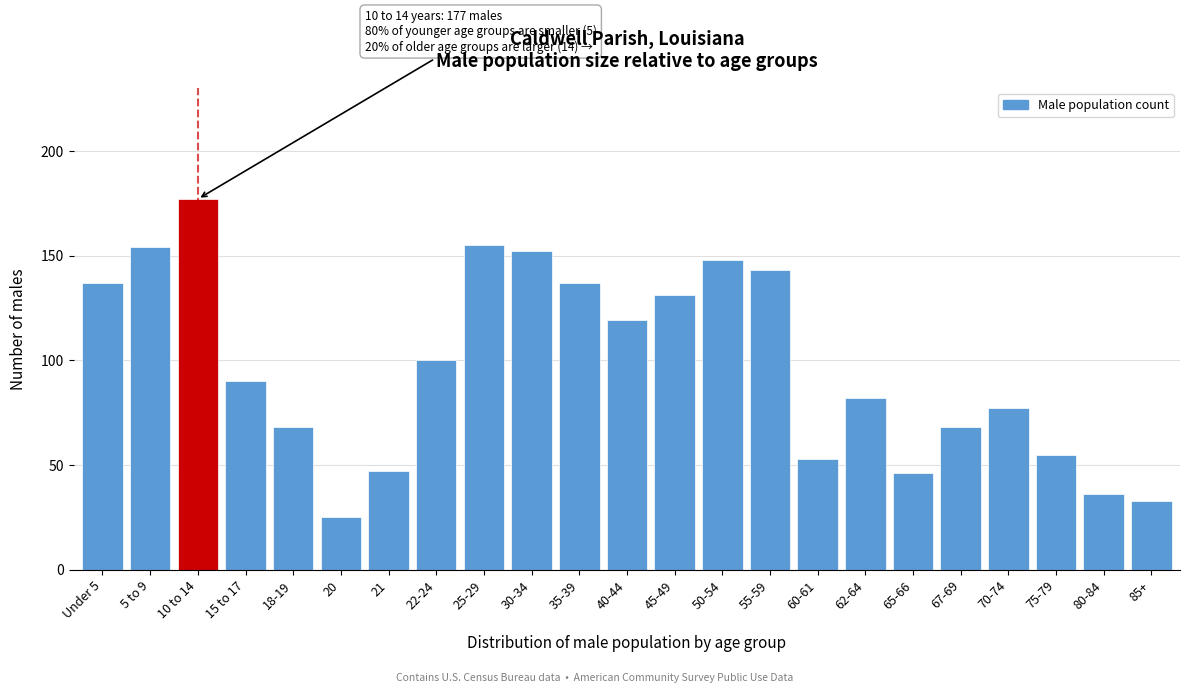

Reading left to right, what are all the values shown in this chart?

Under 5=137	5 to 9=154	10 to 14=177	15 to 17=90	18-19=68	20=25	21=47	22-24=100	25-29=155	30-34=152	35-39=137	40-44=119	45-49=131	50-54=148	55-59=143	60-61=53	62-64=82	65-66=46	67-69=68	70-74=77	75-79=55	80-84=36	85+=33